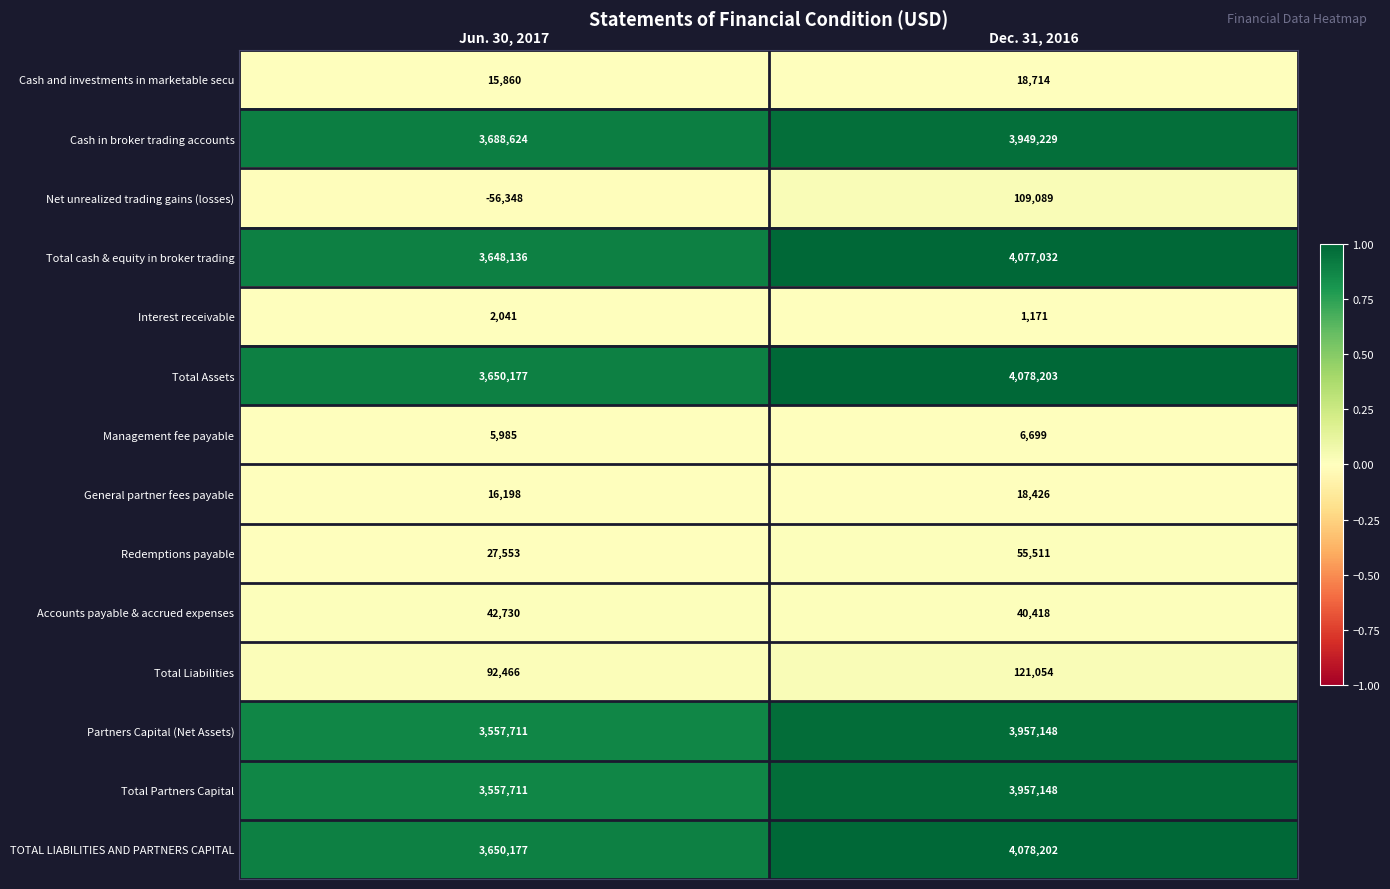

How many categories are shown in the chart?

2